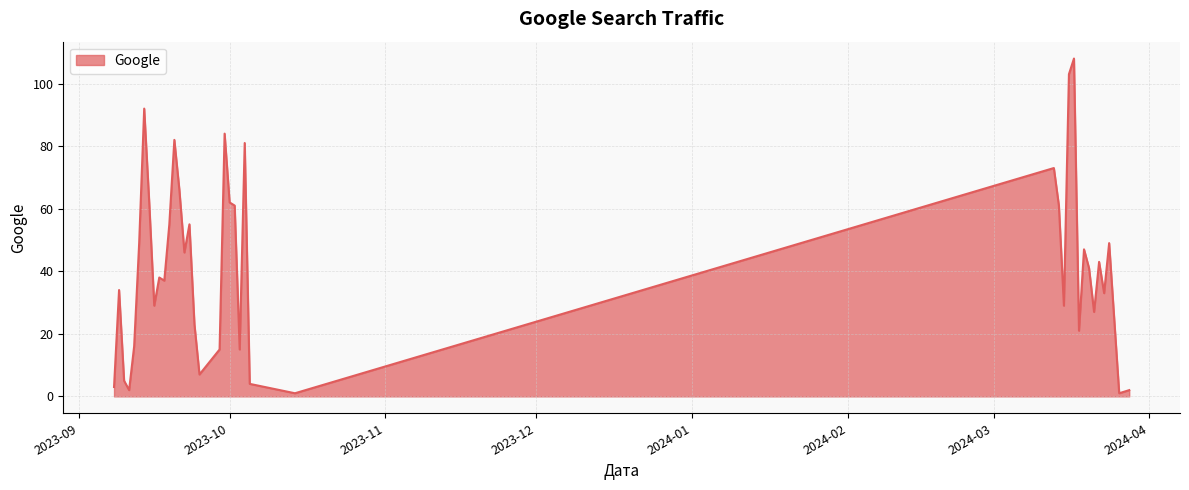

How many interior local valleys (lower than both neighbors) does the data have?

12